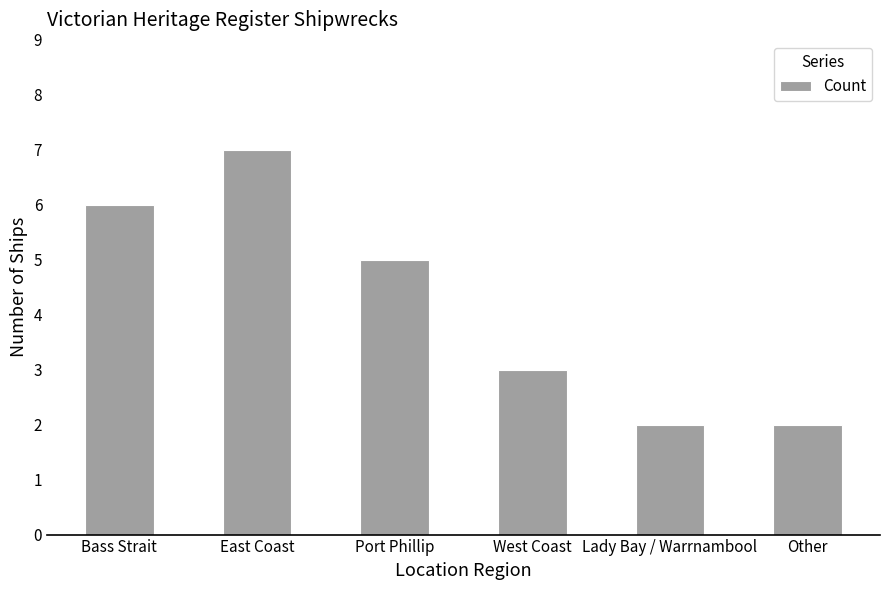

Count the values in the range 2 to 6.

5